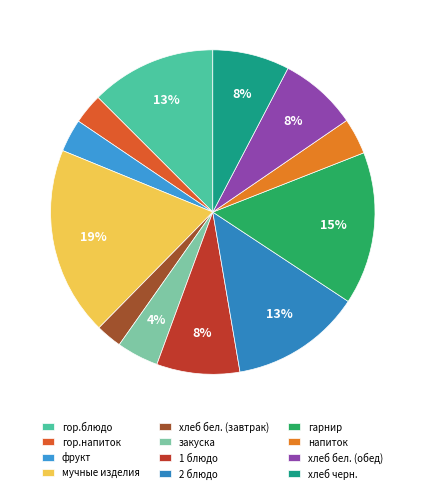

To the nearest percent, what is the difference between the largest and smallest slice percentages?

16%